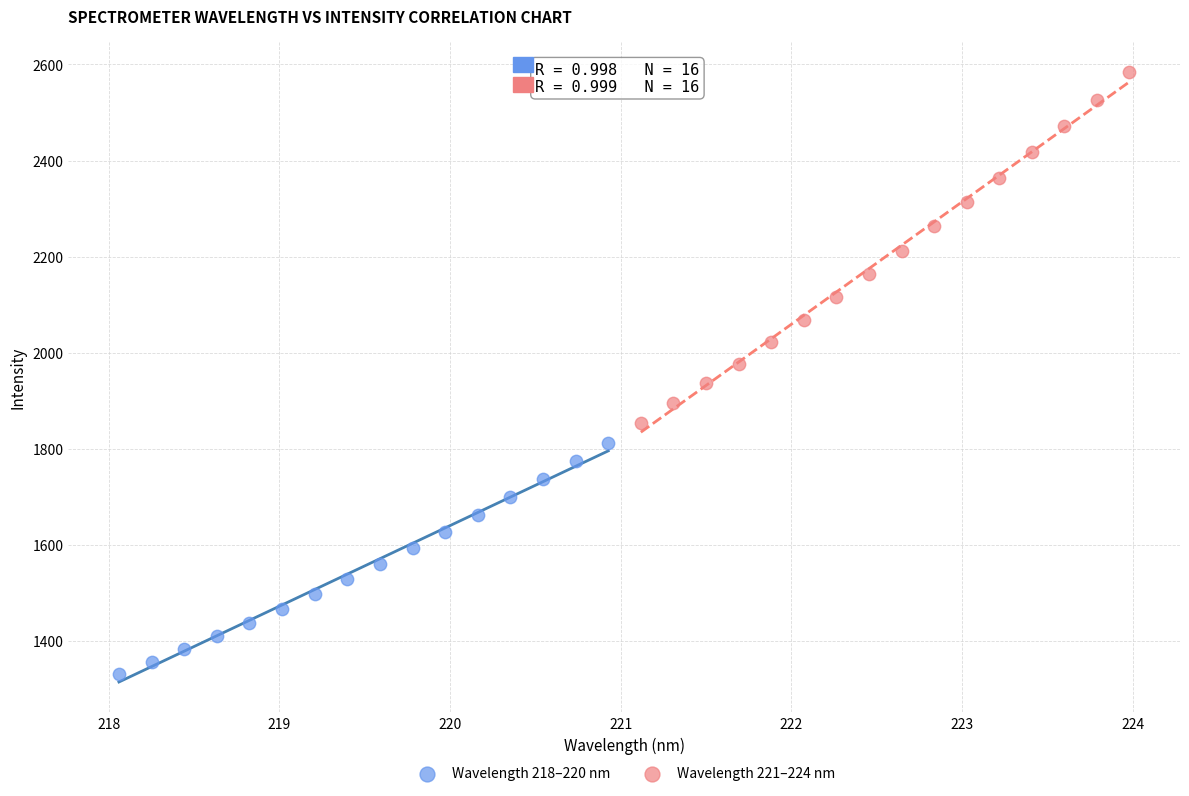

Which series contains the lowest Y value?

Wavelength 218–220 nm